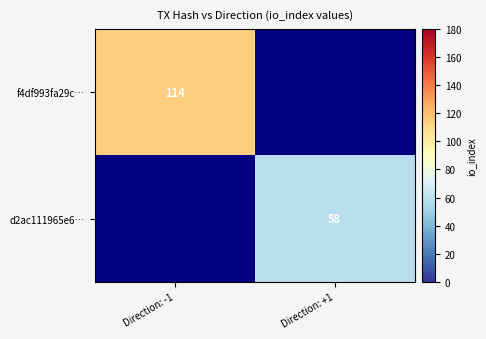

The value of d2ac111965e6… at Direction: +1 is 58. True or false?

True